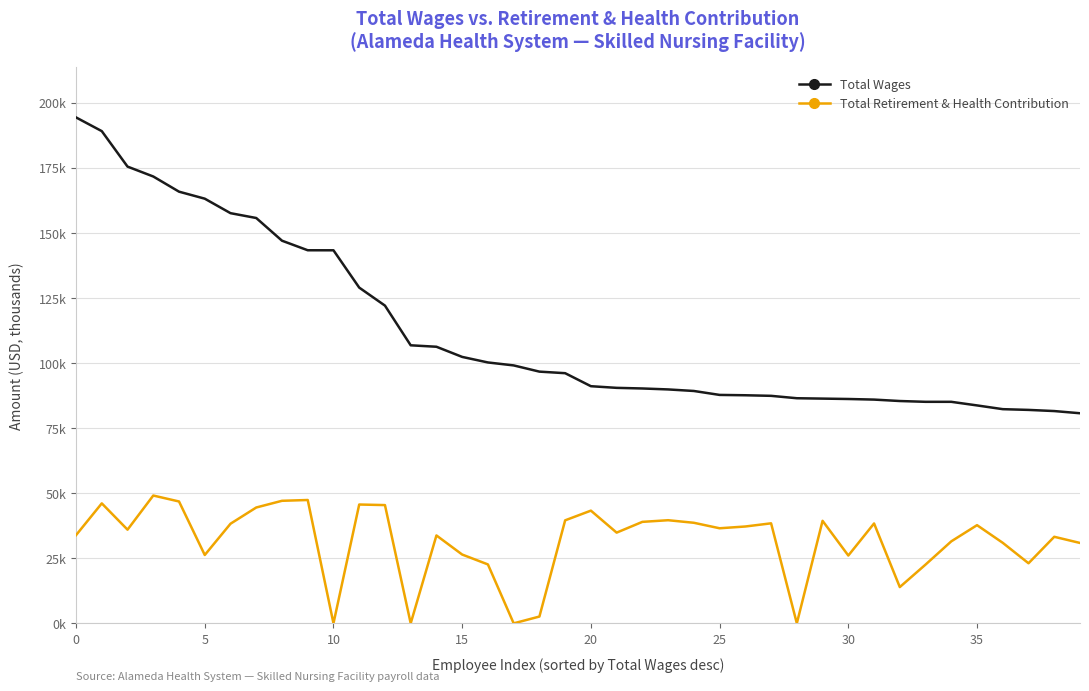

Is this an area chart (filled region under the line)?

No